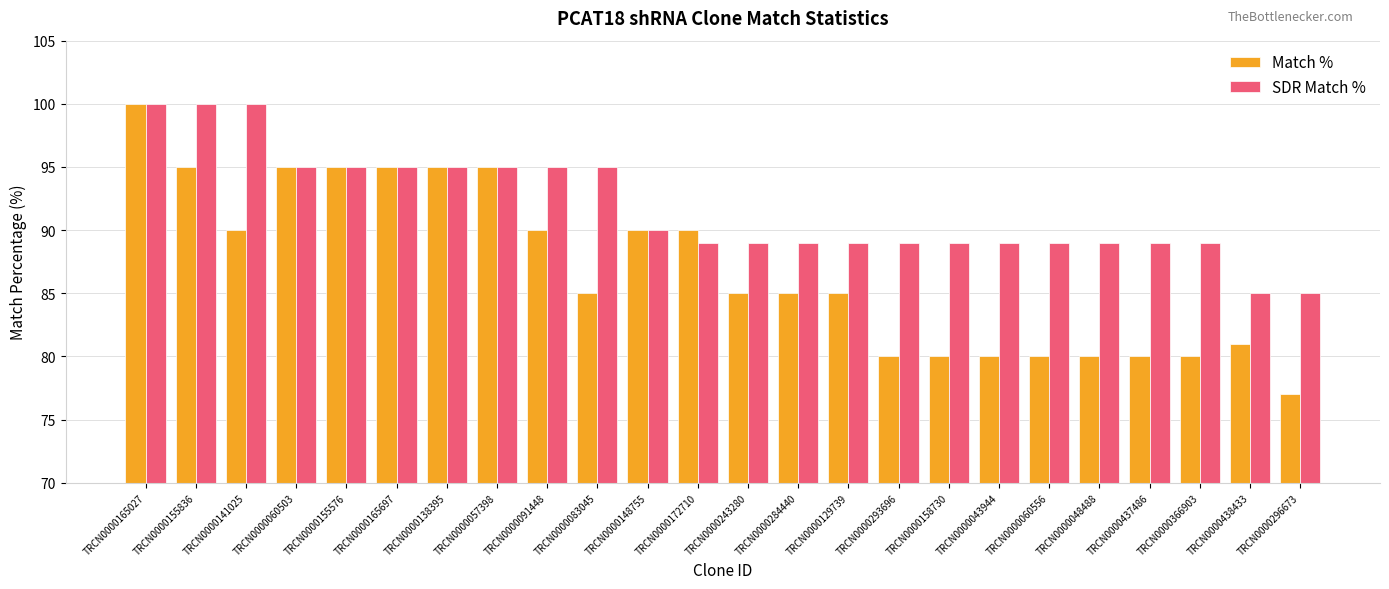

Does the chart contain any negative values?

No